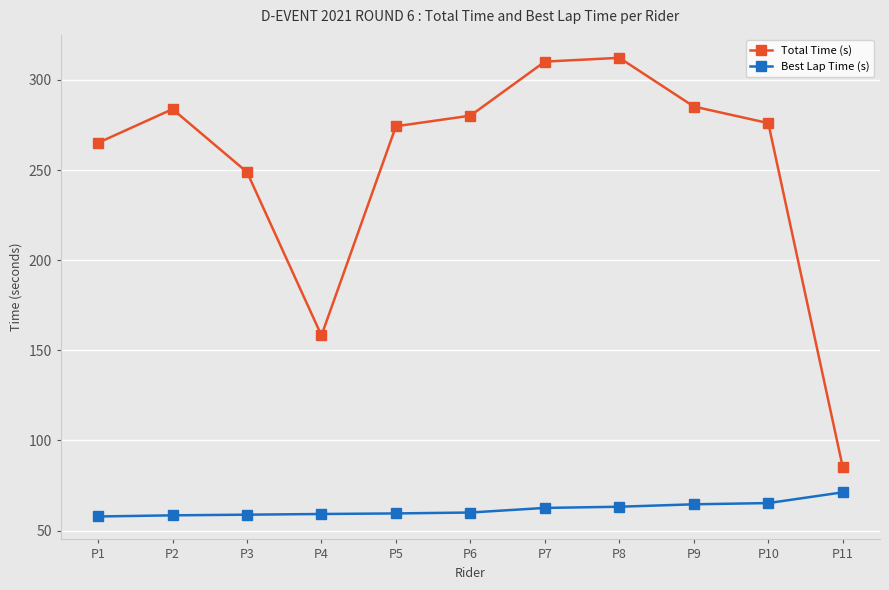

True or false: Total Time (s) and Best Lap Time (s) intersect in this chart.

False